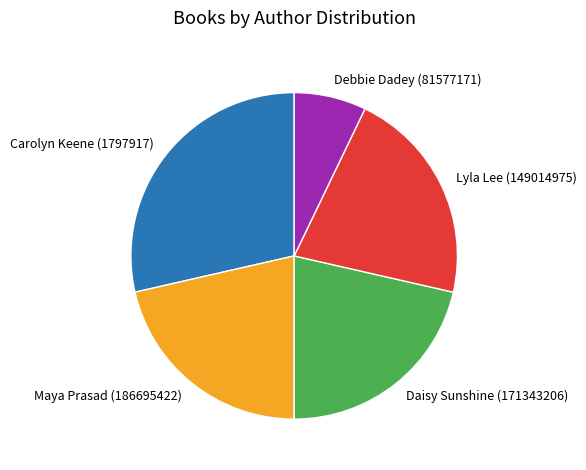

Approximately how many times larger is the value at Maya Prasad (186695422) compared to Daisy Sunshine (171343206)?

1.0